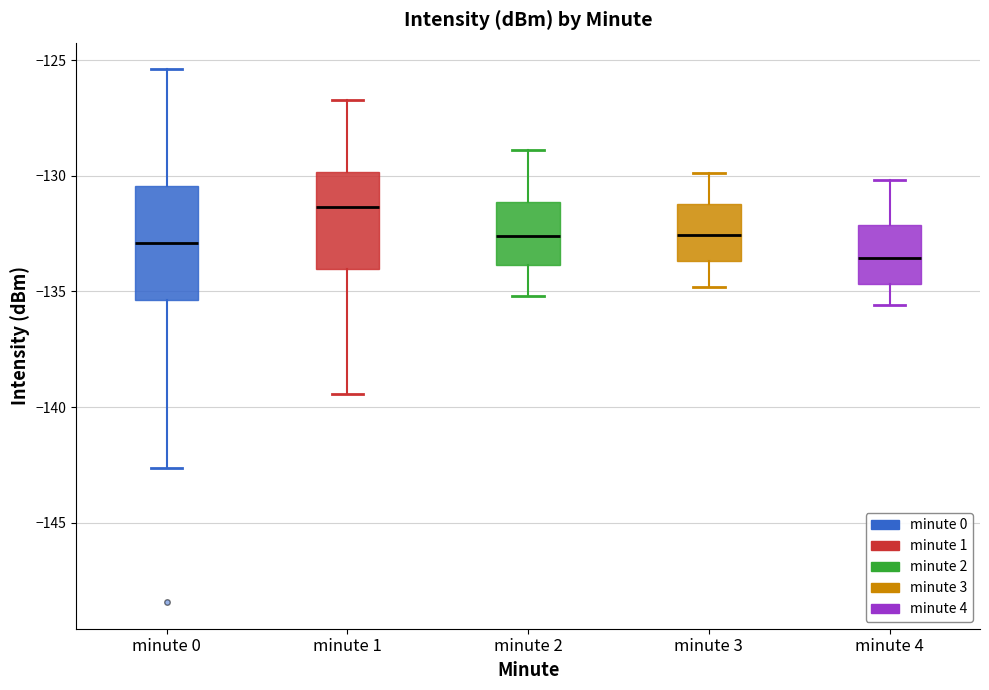

Reading left to right, transcribe this box plot: for each box, give where its median line is, the range the box spans, and where its two whiskers end, as read against the y-axis. The values are not printed on the chart, so give them approximately, as read against the axis.

minute 0: median -133.0, box -135.5 to -130.5, whiskers -142.5 to -125.5
minute 1: median -131.5, box -134.0 to -130.0, whiskers -139.5 to -126.5
minute 2: median -132.5, box -134.0 to -131.0, whiskers -135.0 to -129.0
minute 3: median -132.5, box -133.5 to -131.0, whiskers -135.0 to -130.0
minute 4: median -133.5, box -134.5 to -132.0, whiskers -135.5 to -130.0